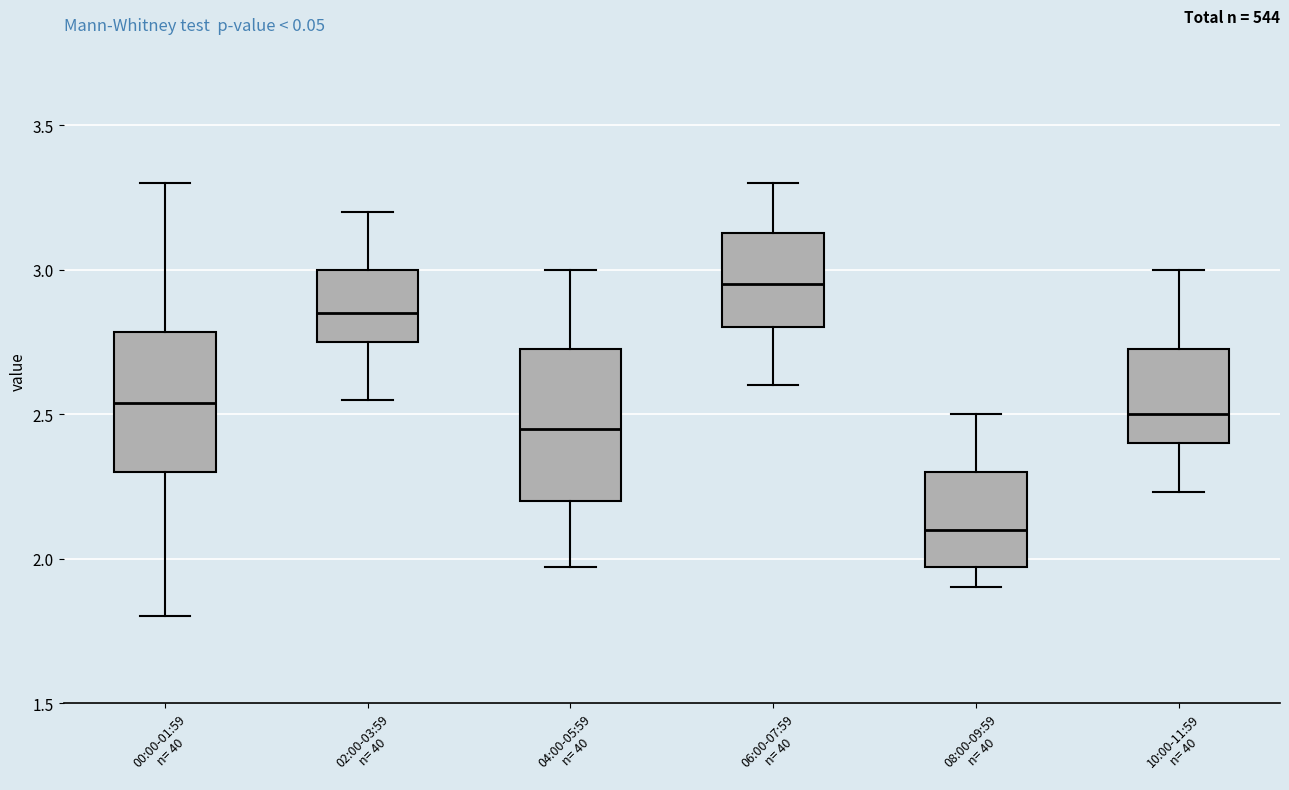

Where does the upper whisker of the box for 00:00-01:59 n= 40 end on the y-axis? The values are not printed on the chart, so give them approximately, as read against the axis.

3.30